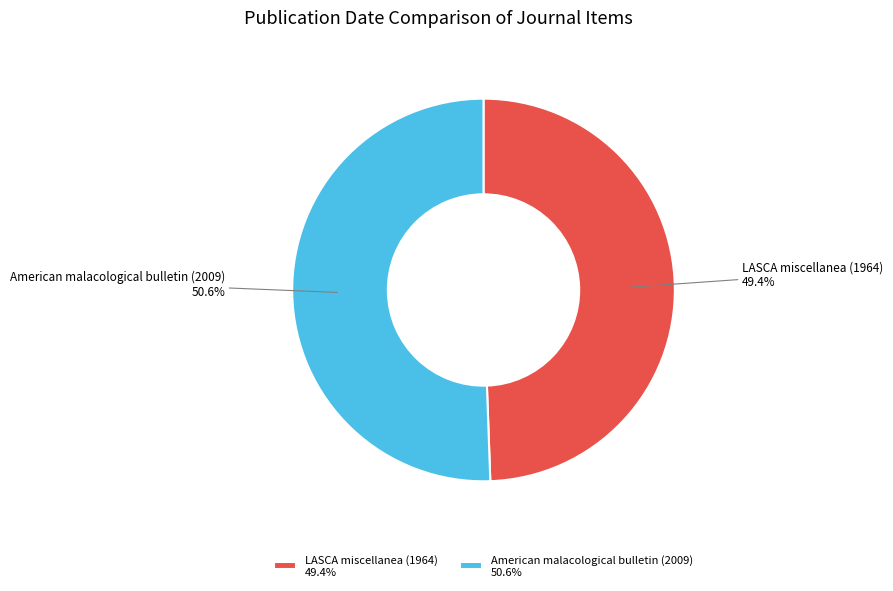

How many slices are in this pie chart?

2